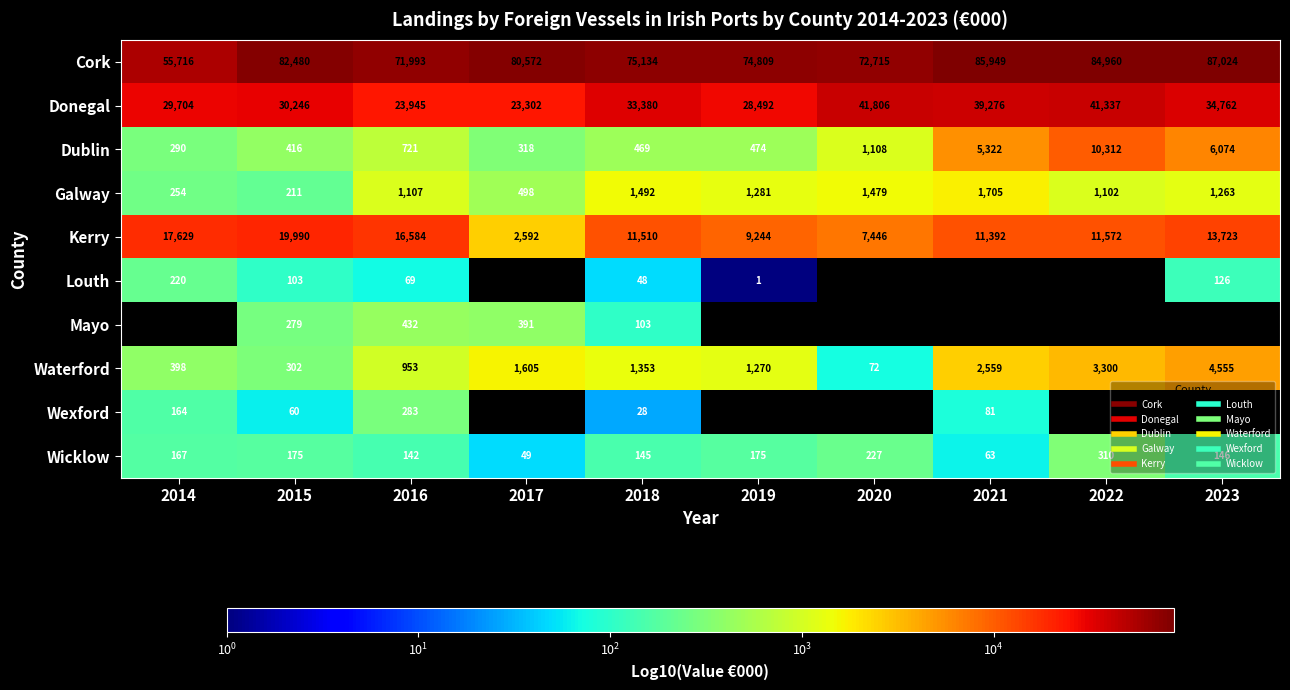

Which has a higher value, 2018 or 2019?

2018